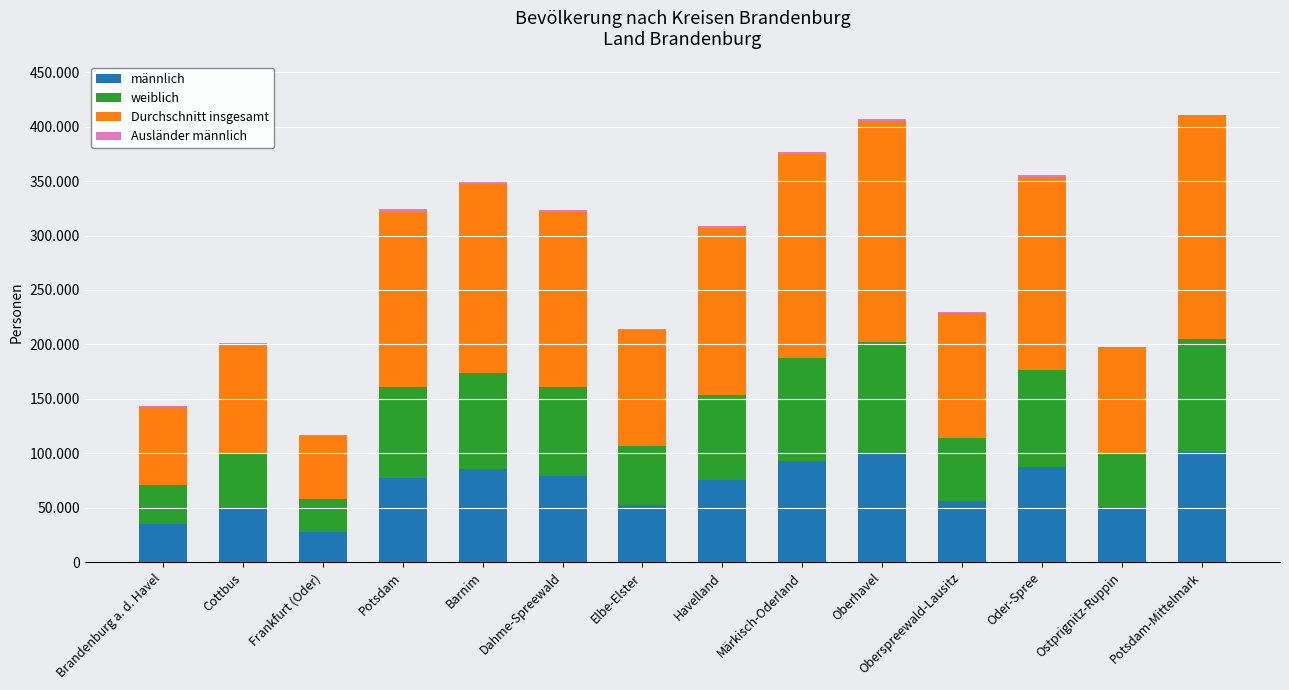

Are the bars horizontal?

No